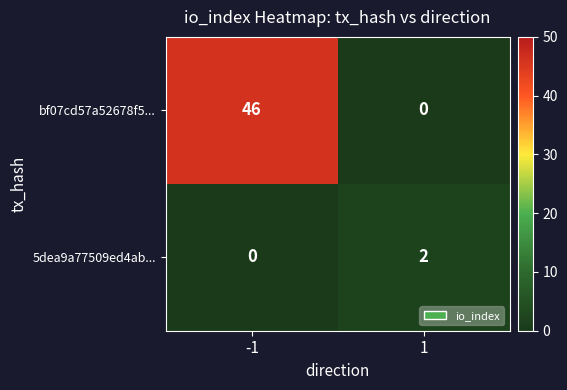

Reading right to left, transcribe all the data shown in this chart.

bf07cd57a52678f5...: 0	46
5dea9a77509ed4ab...: 2	0